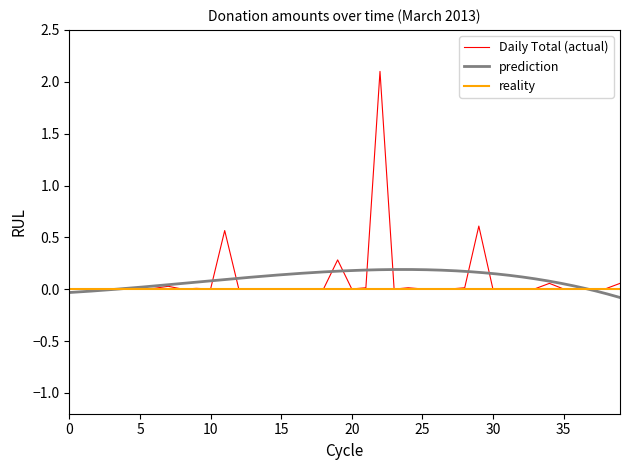

What is the highest value of the Daily Total (actual) series?

2.1